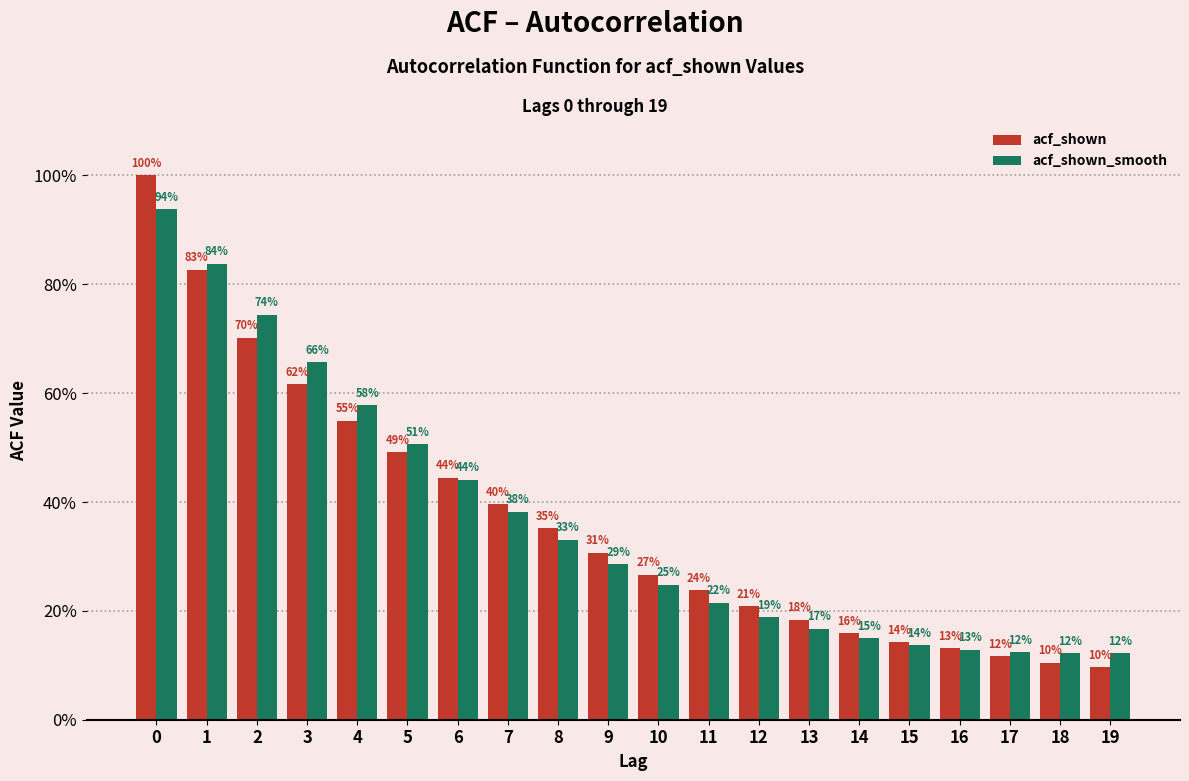

What are all the series names shown in the legend?

acf_shown, acf_shown_smooth